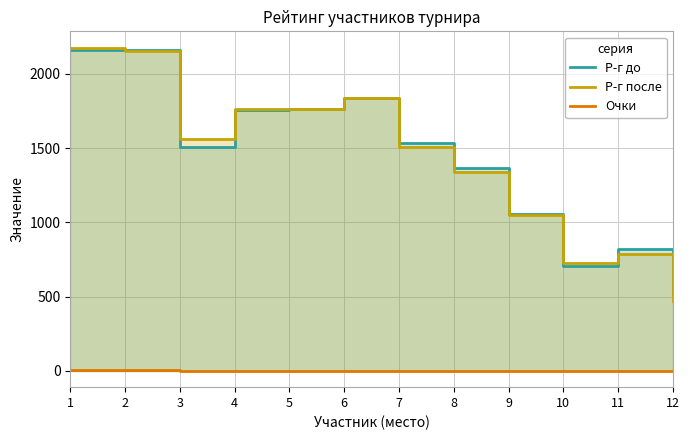

True or false: Р-г после has a value of 2440 at 7.

False